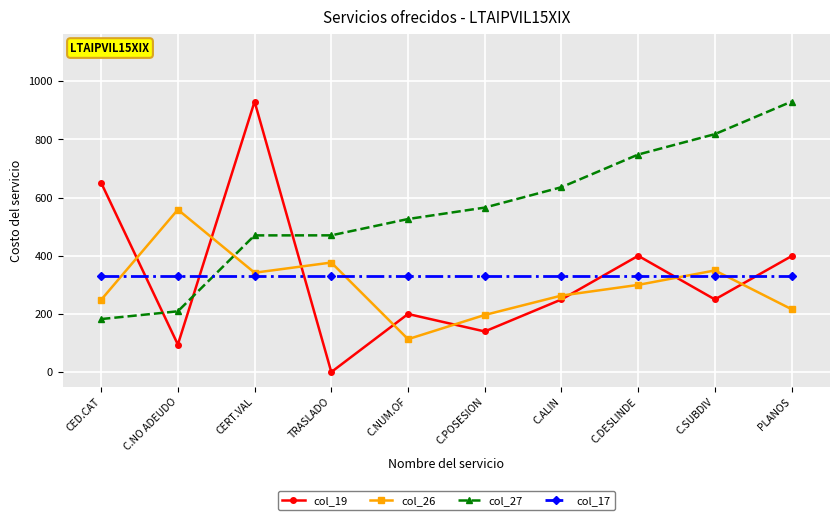

At which category is the sum across all series the highest?

CERT.VAL